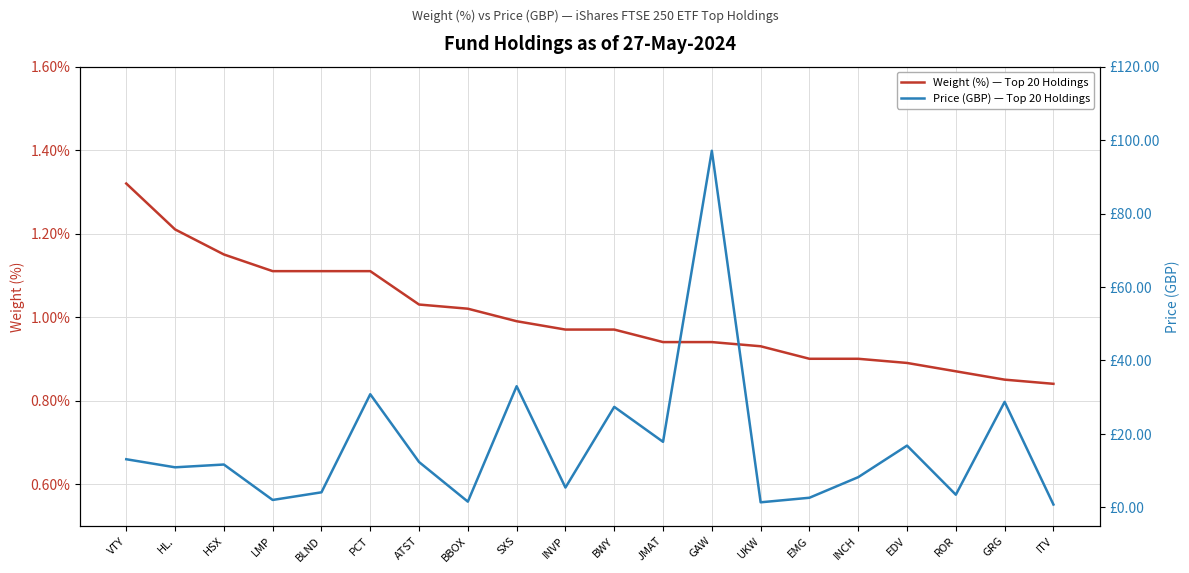

What is the sum of all Price (GBP) — Top 20 Holdings values?

329.1